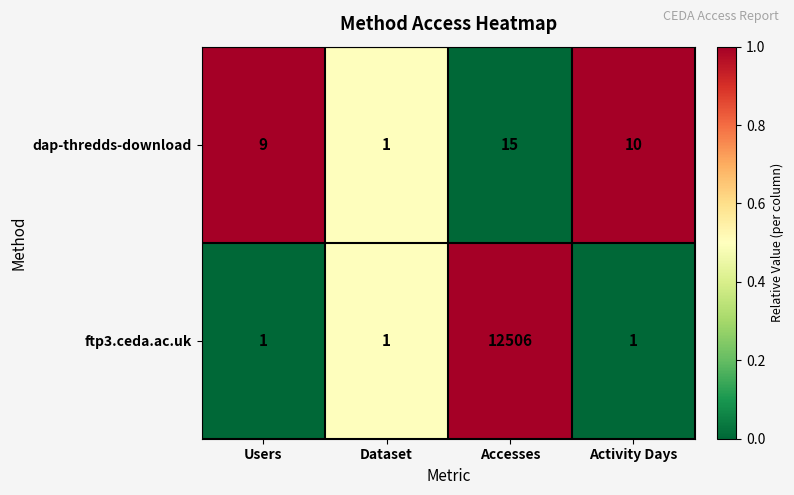

Reading right to left, transcribe all the data shown in this chart.

dap-thredds-download: 10	15	1	9
ftp3.ceda.ac.uk: 1	12506	1	1